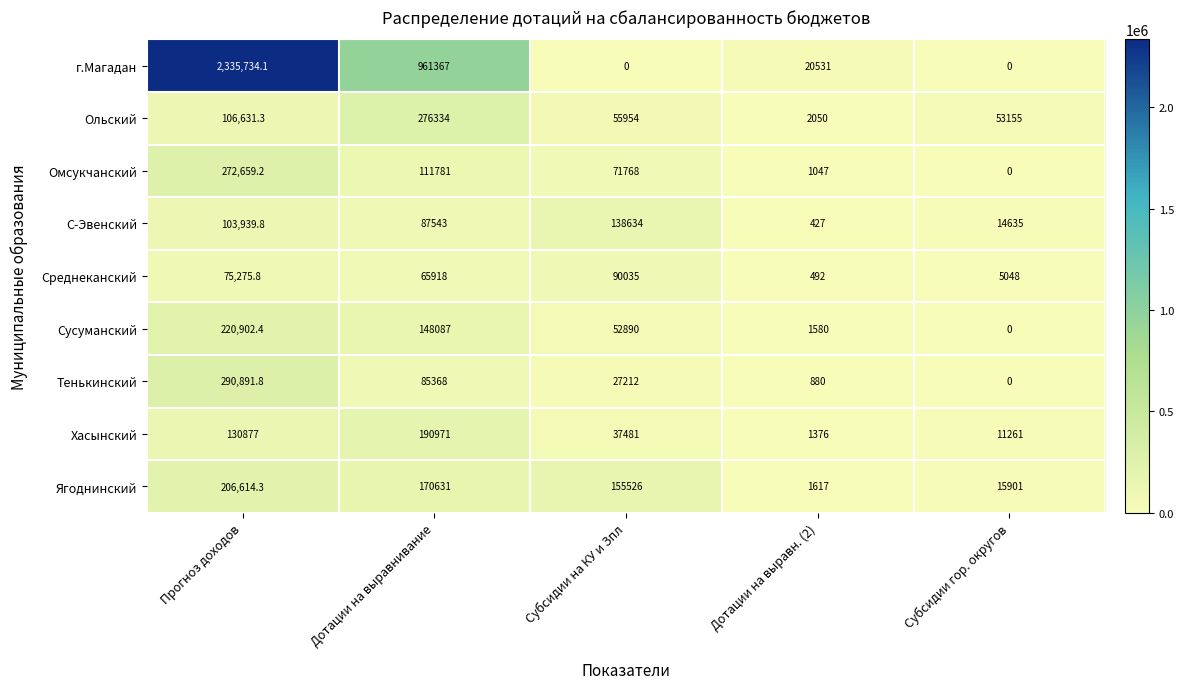

What is the sum of the Среднеканский values at Прогноз доходов and Дотации на выравн. (2)?

75767.8